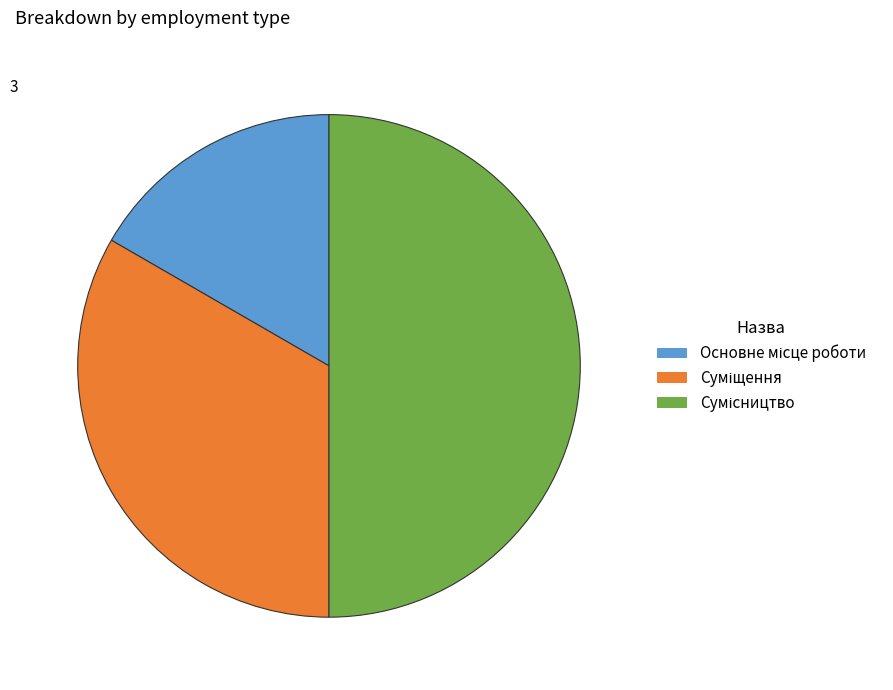

Count the number of slices in the pie.

3